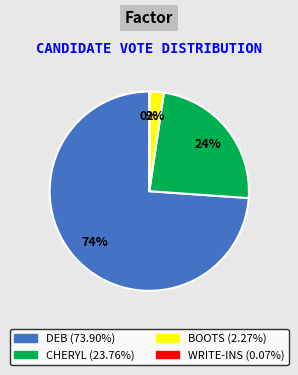

To the nearest percent, what is the average slice percentage?

25%